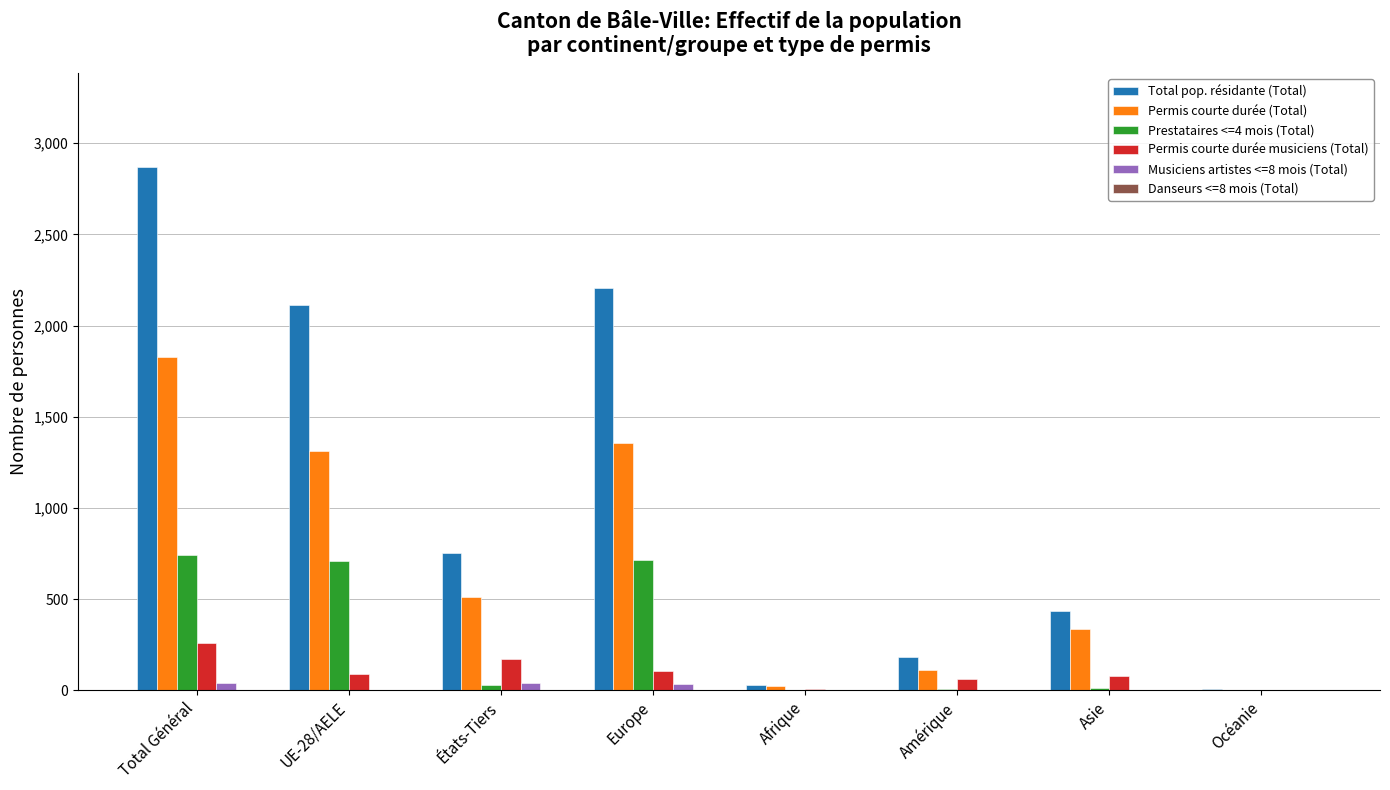

Count the number of categories in the chart.

8